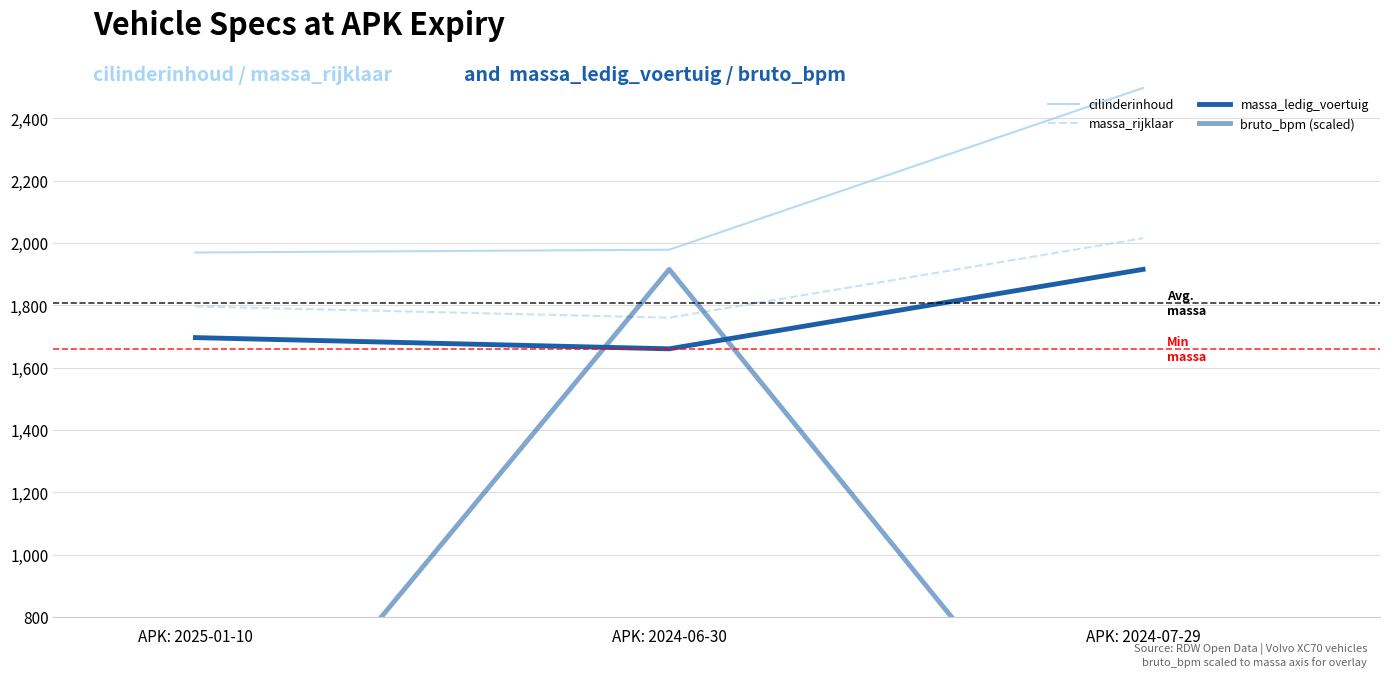

Reading left to right, list all the values displayed in this chart.

cilinderinhoud: APK: 2025-01-10=1969.0	APK: 2024-06-30=1978.0	APK: 2024-07-29=2497.0
massa_rijklaar: APK: 2025-01-10=1796.0	APK: 2024-06-30=1760.0	APK: 2024-07-29=2015.0
massa_ledig_voertuig: APK: 2025-01-10=1696.0	APK: 2024-06-30=1660.0	APK: 2024-07-29=1915.0
bruto_bpm (scaled): APK: 2025-01-10=79.3	APK: 2024-06-30=1915.0	APK: 2024-07-29=43.1